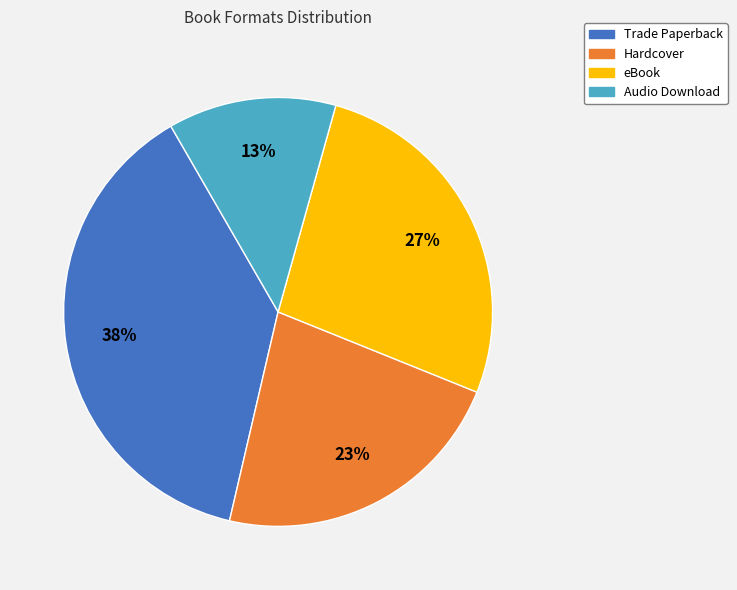

Which category has the biggest portion of the pie?

Trade Paperback